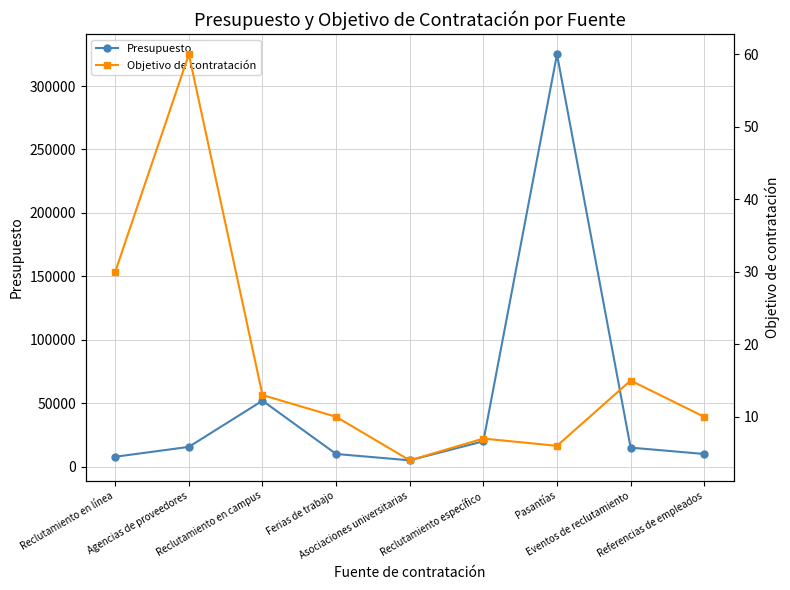

The value of Presupuesto at Agencias de proveedores is 15600. True or false?

True